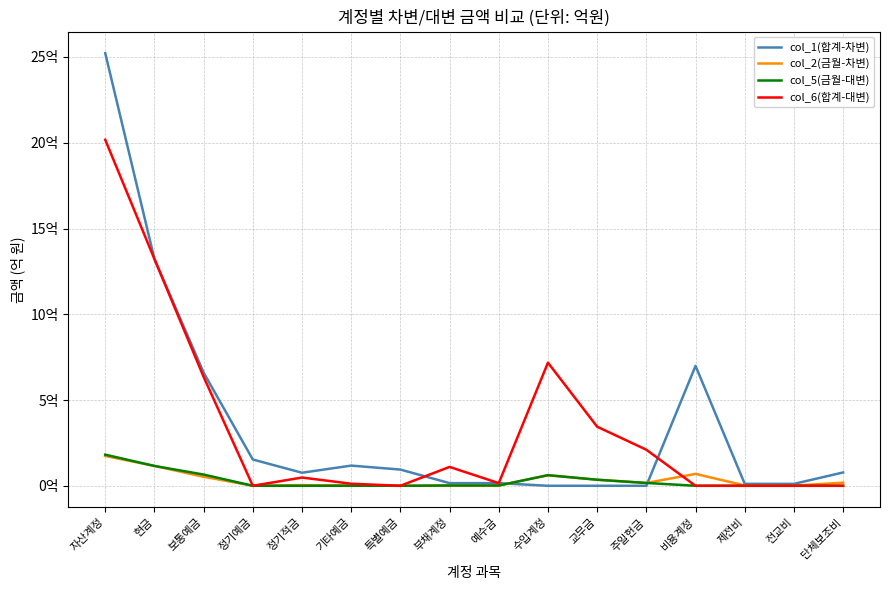

Is the value of col_5(금월-대변) at 예수금 greater than the value of col_1(합계-차변) at 주일헌금?

Yes